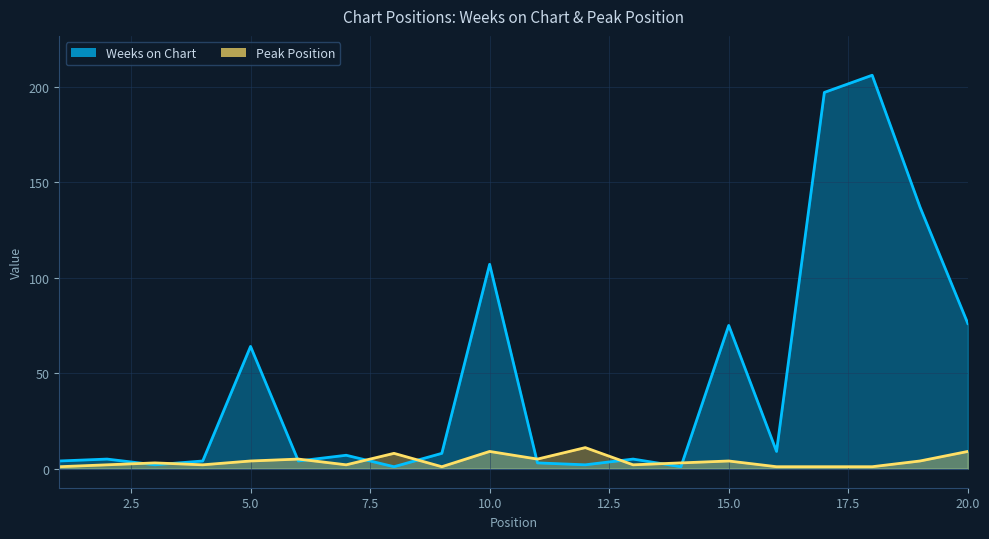

What is the total value across all series at 9?

9